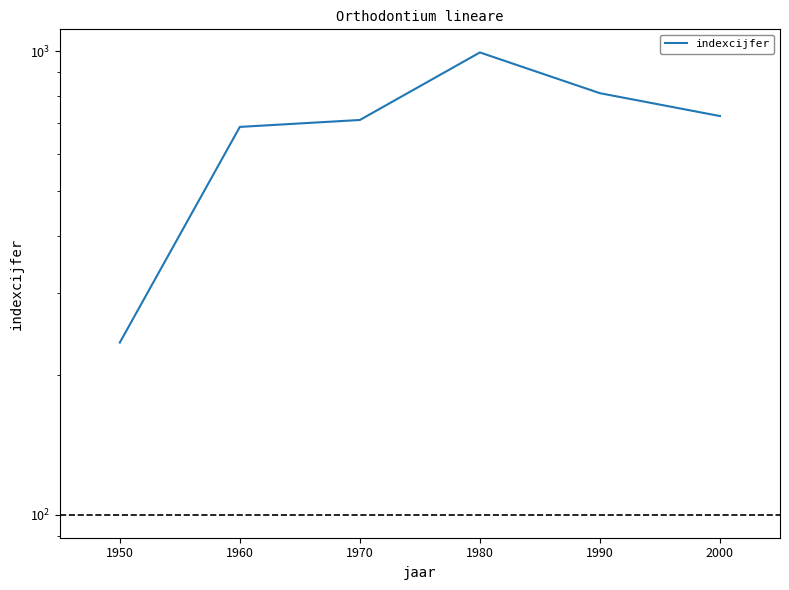

How many lines are shown in the chart?

1